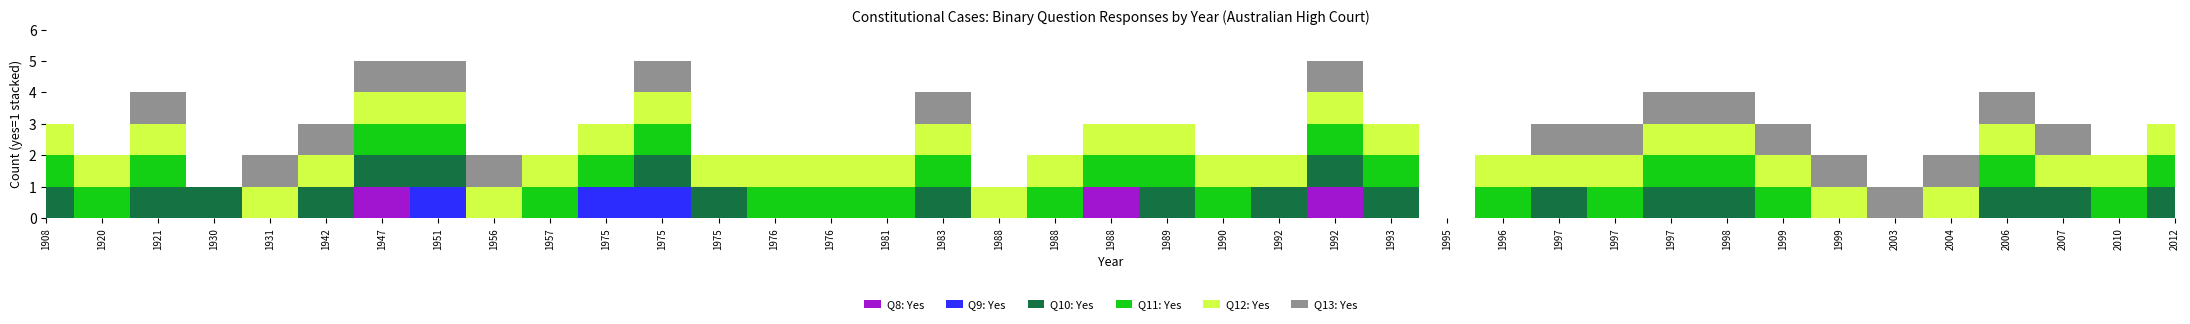

At which category is the sum across all series the highest?

1947